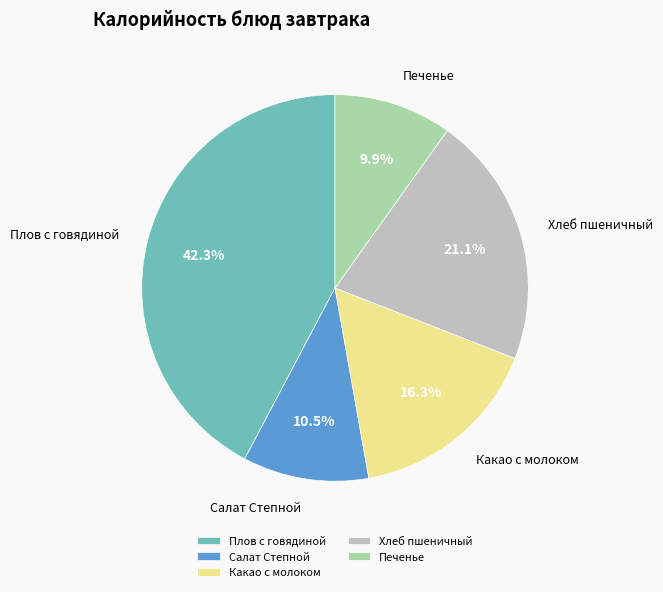

Is there any slice that represents more than half of the pie?

No